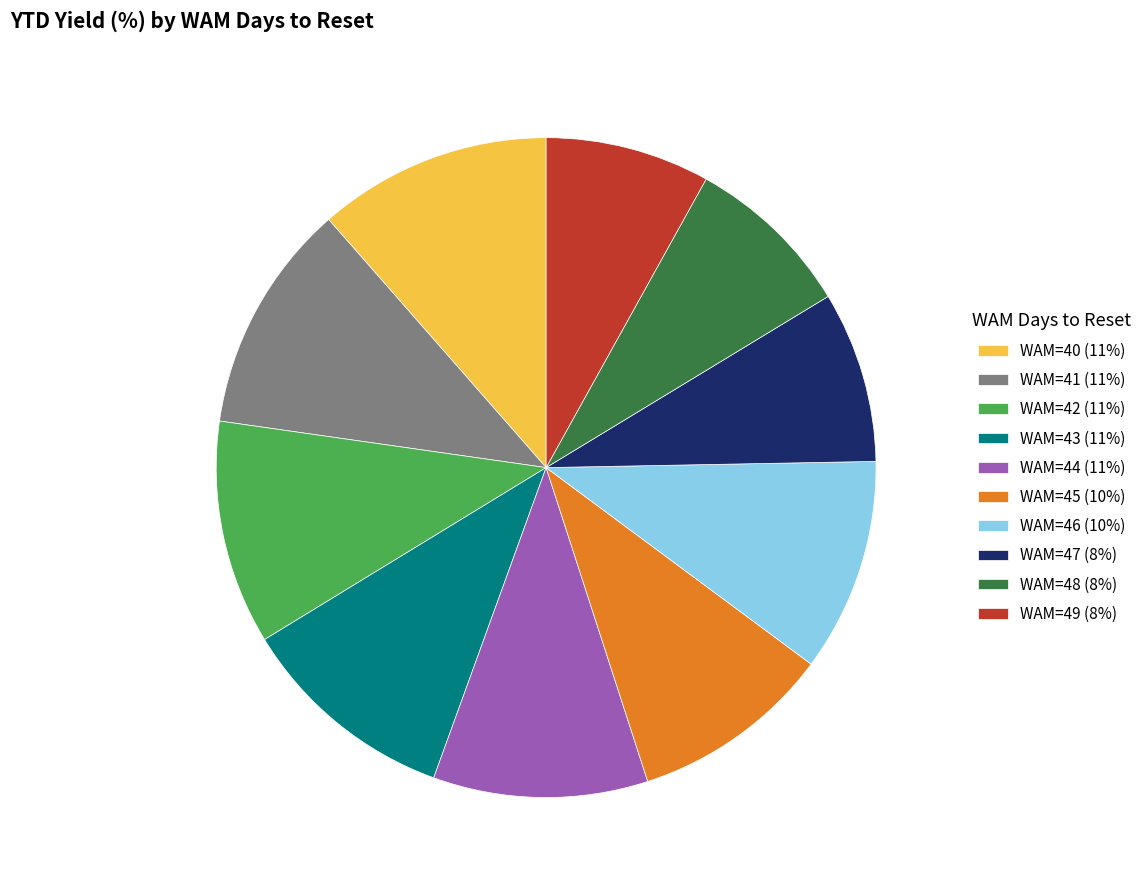

Combined, do WAM=43 (11%) and WAM=41 (11%) account for over 50%?

No